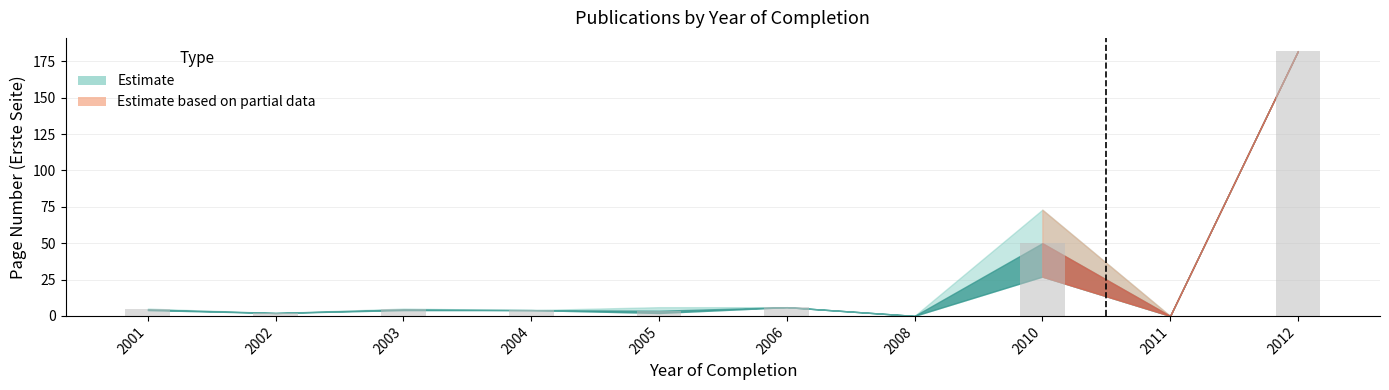

What is the sum of all values?

256.6